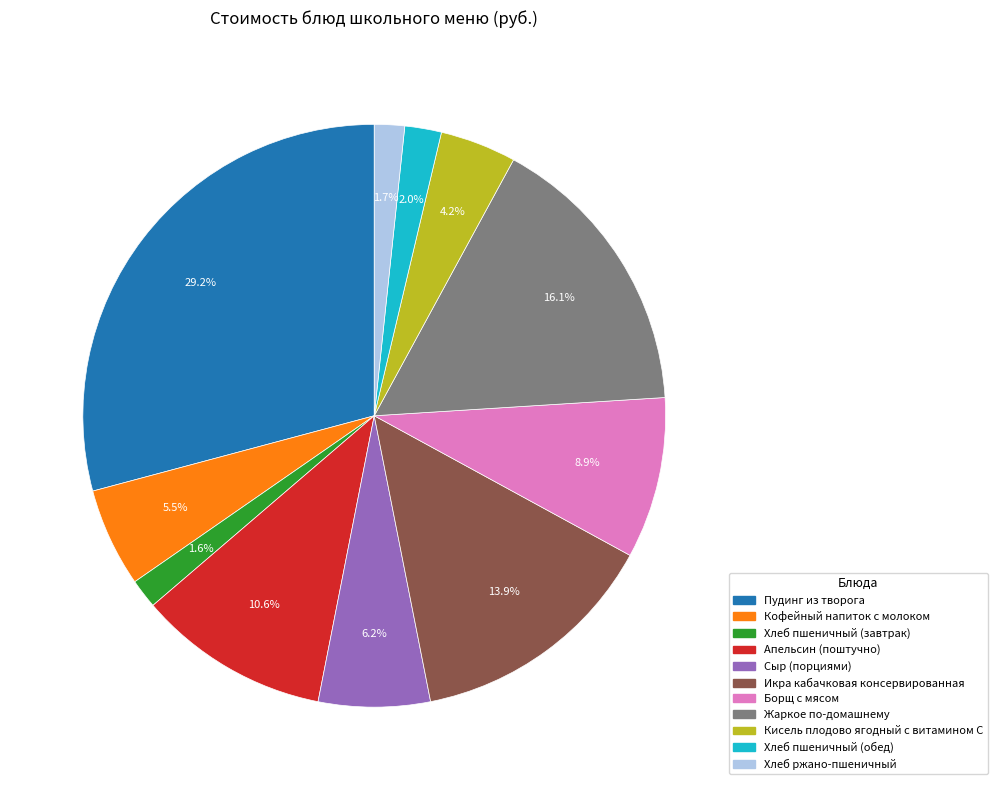

True or false: Апельсин (поштучно) accounts for 25% of the total.

False